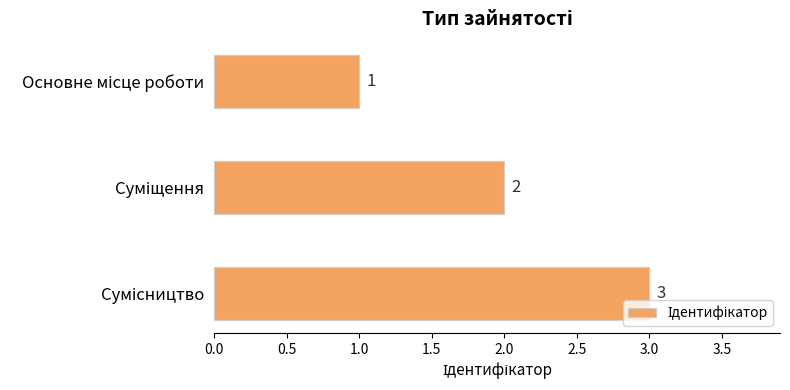

How many bars are there in total?

3